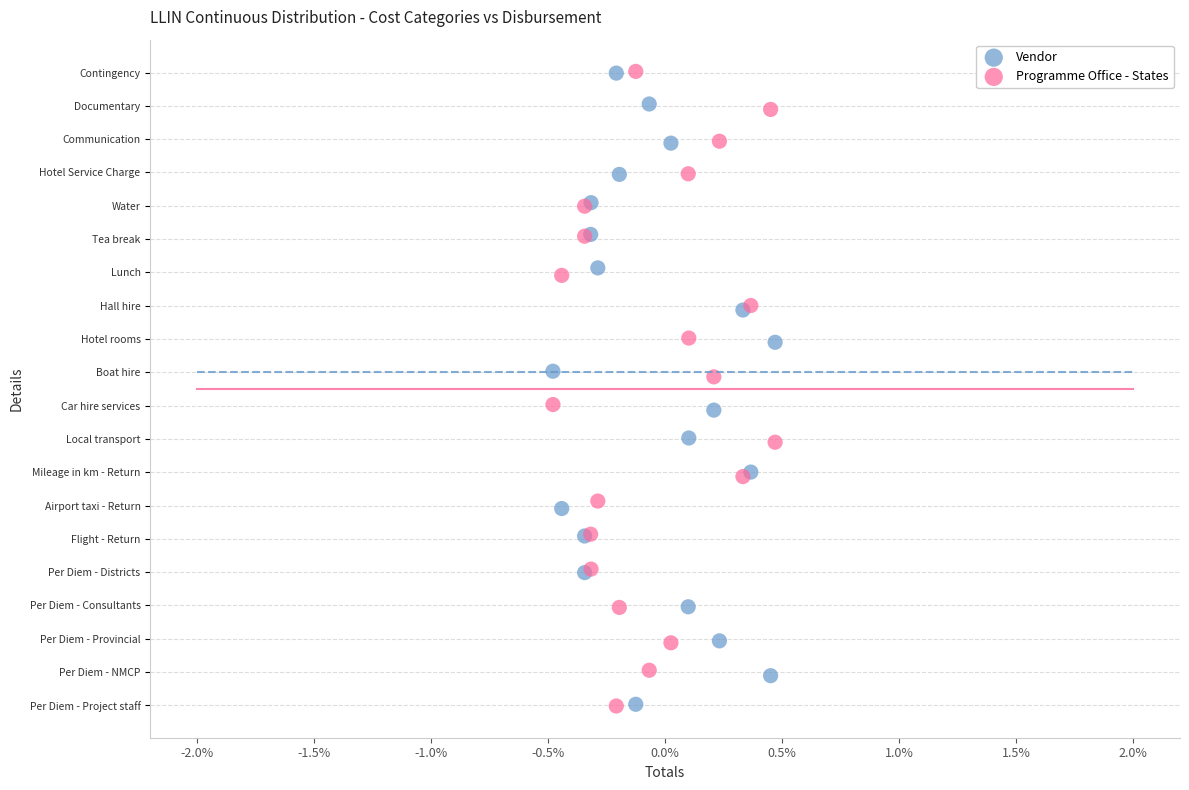

What are all the series names shown in the legend?

Vendor, Programme Office - States